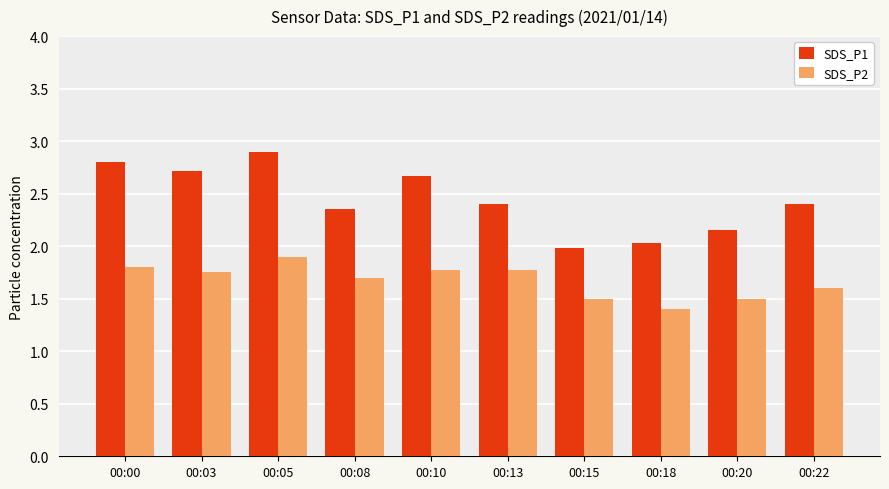

Rank the series by their average value, from highest to lowest.

SDS_P1, SDS_P2